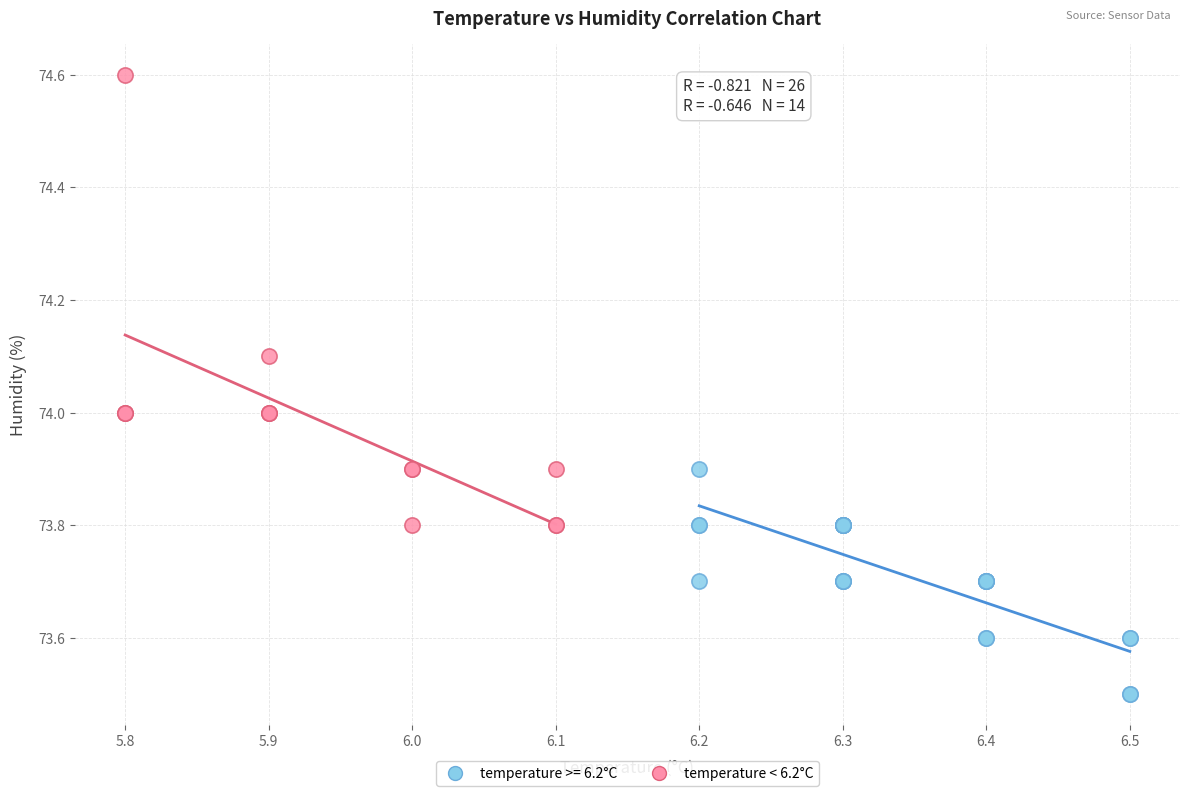

Which series has the largest Y range (max minus min)?

temperature < 6.2°C